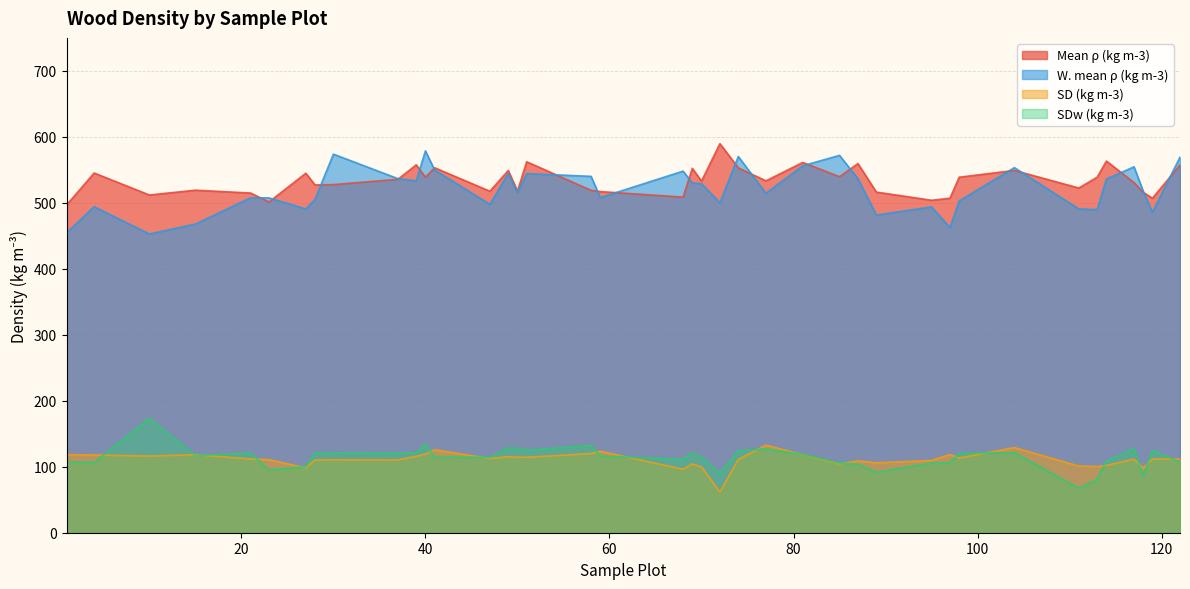

Rank the categories by SD (kg m-3) value from lowest to highest.

72, 68, 118, 27, 70, 113, 111, 114, 69, 85, 89, 87, 95, 28, 37, 30, 23, 74, 117, 119, 21, 122, 47, 98, 51, 50, 49, 39, 10, 4, 15, 81, 1, 97, 40, 58, 59, 41, 104, 77